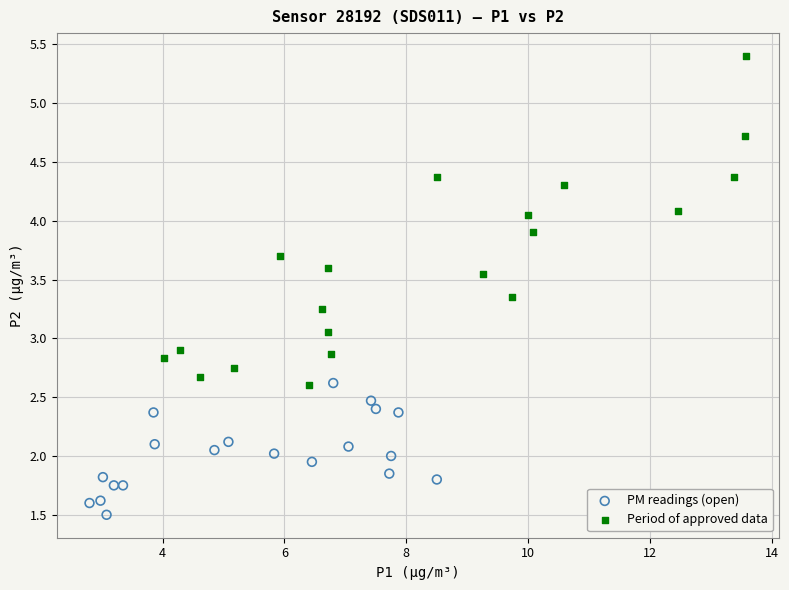

Which series has the widest spread of Y values?

Period of approved data